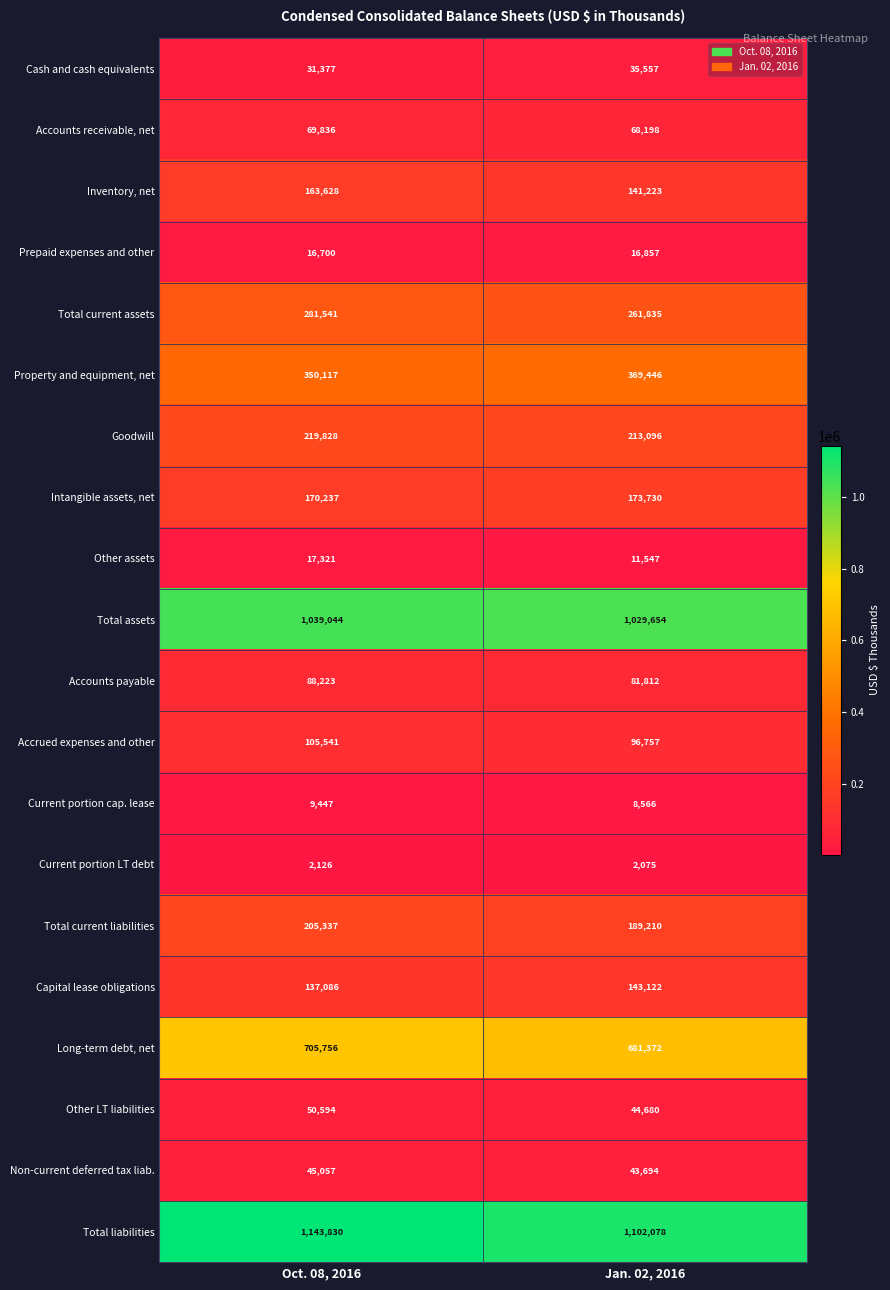

What is the spread (max minus min) of values at Jan. 02, 2016?

1100003